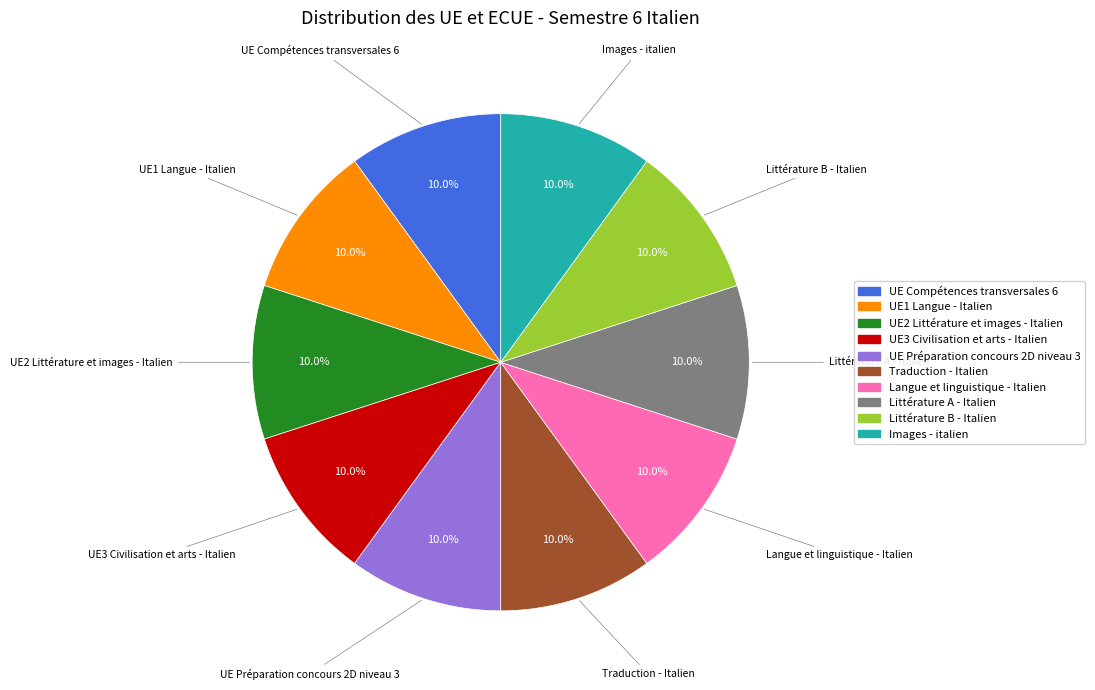

Is there any slice that represents more than half of the pie?

No